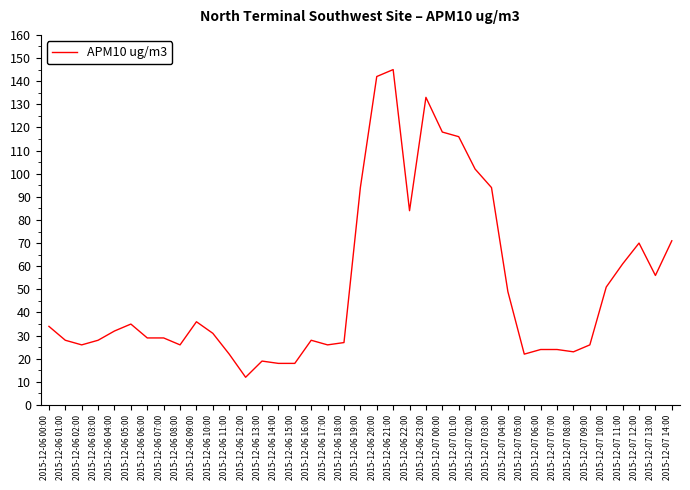

How many lines are shown in the chart?

1